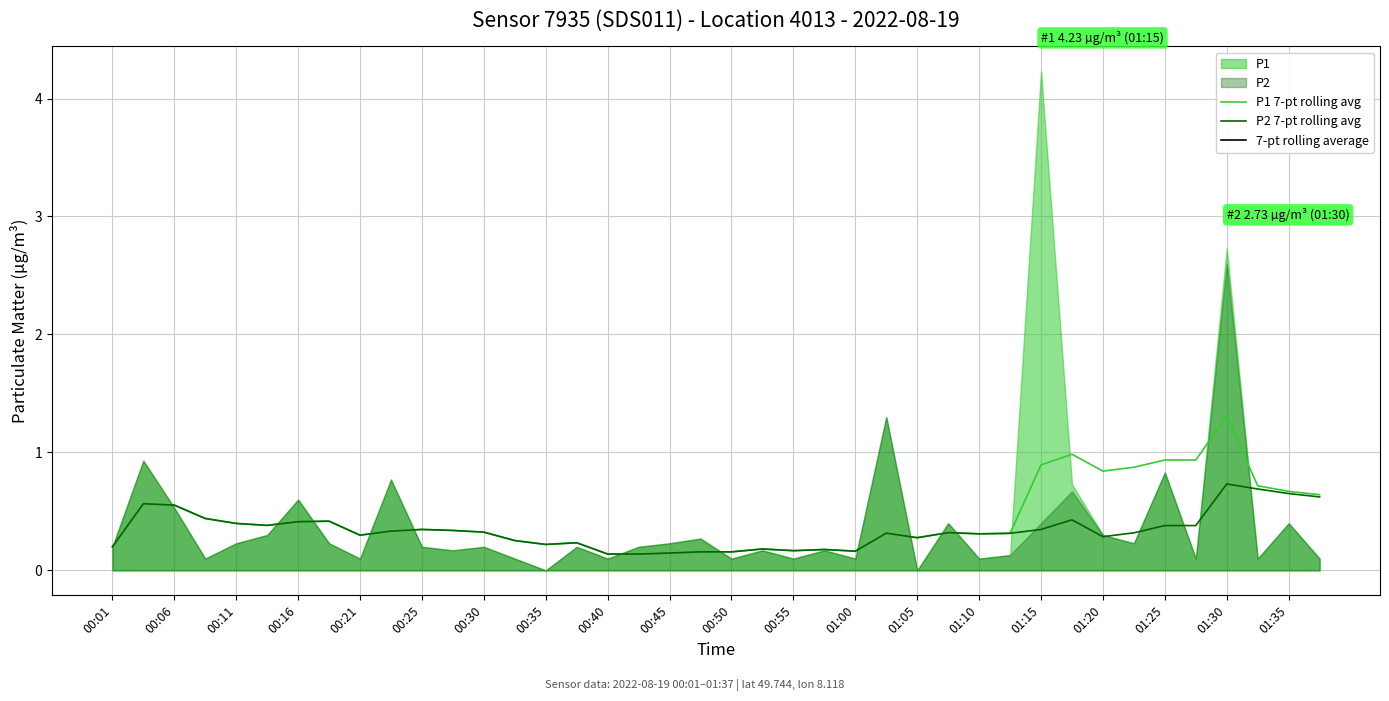

Which has a higher value, 39 or 24?

39